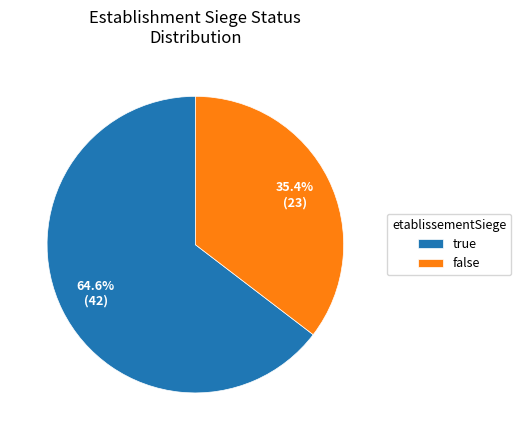

To the nearest percent, what is the difference between the largest and smallest slice percentages?

29%